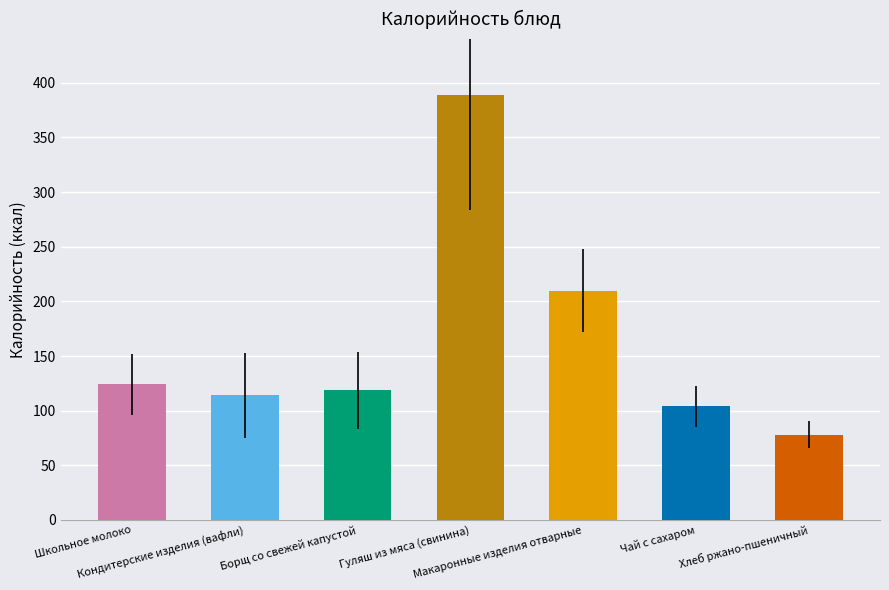

How many data points does each series have?

7